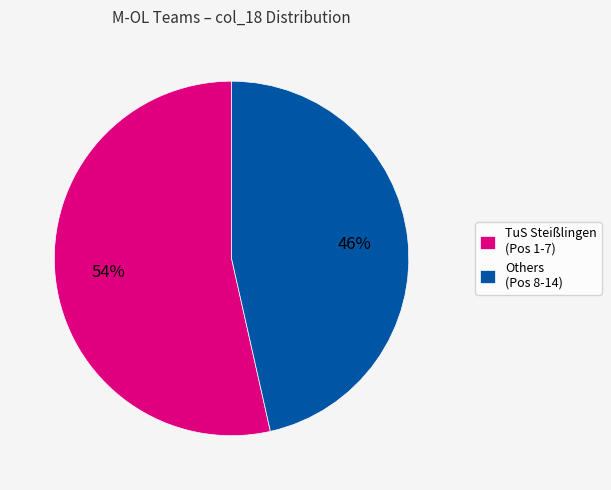

True or false: Others (Pos 8-14) accounts for 34% of the total.

False